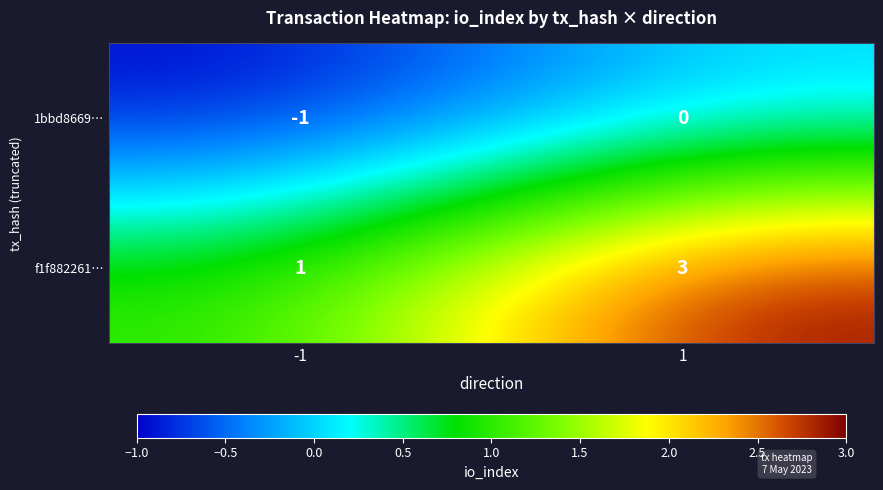

Rank the series at -1 from lowest to highest value.

1bbd8669…, f1f882261…